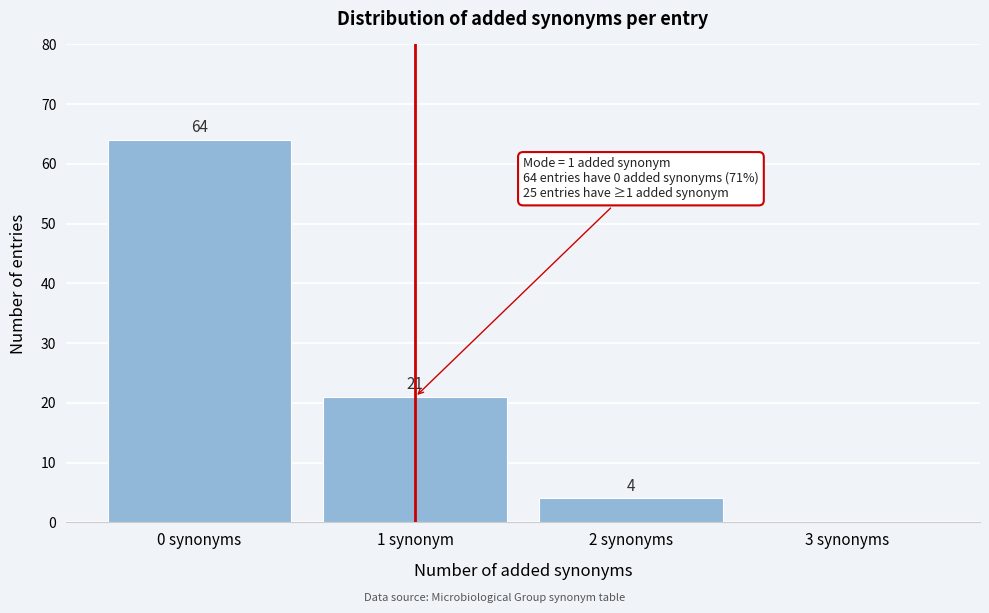

Reading left to right, extract all data points from this chart.

0 synonyms=64	1 synonym=21	2 synonyms=4	3 synonyms=0